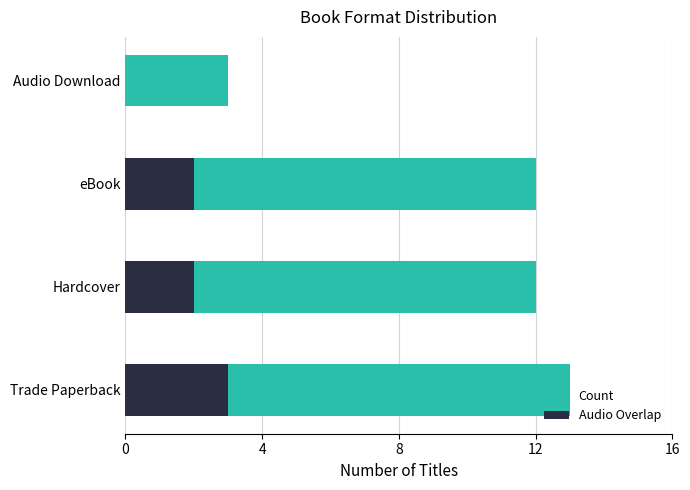

What is the value of the Count bar at the 1st from the left?

13